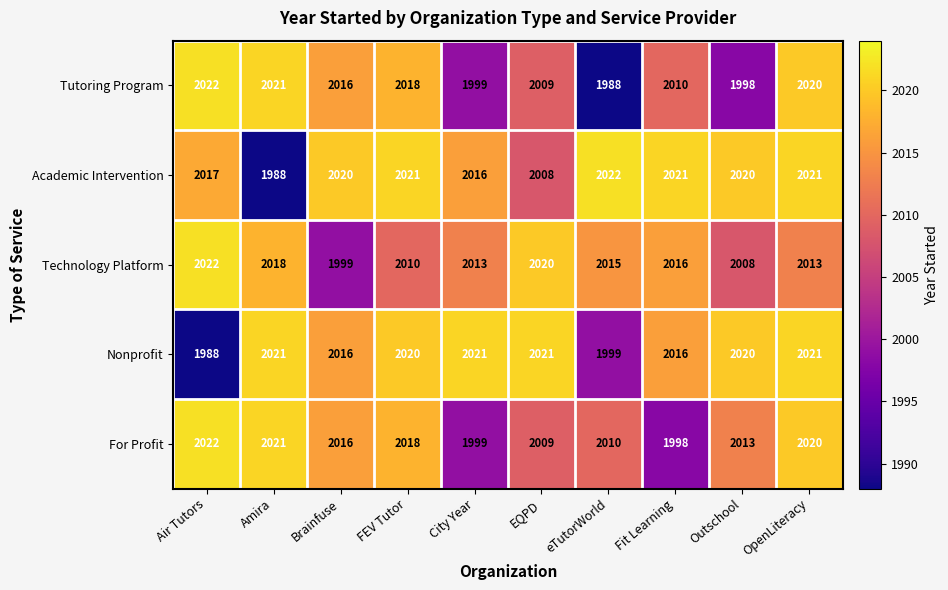

What is the average value of the Tutoring Program series?

2010